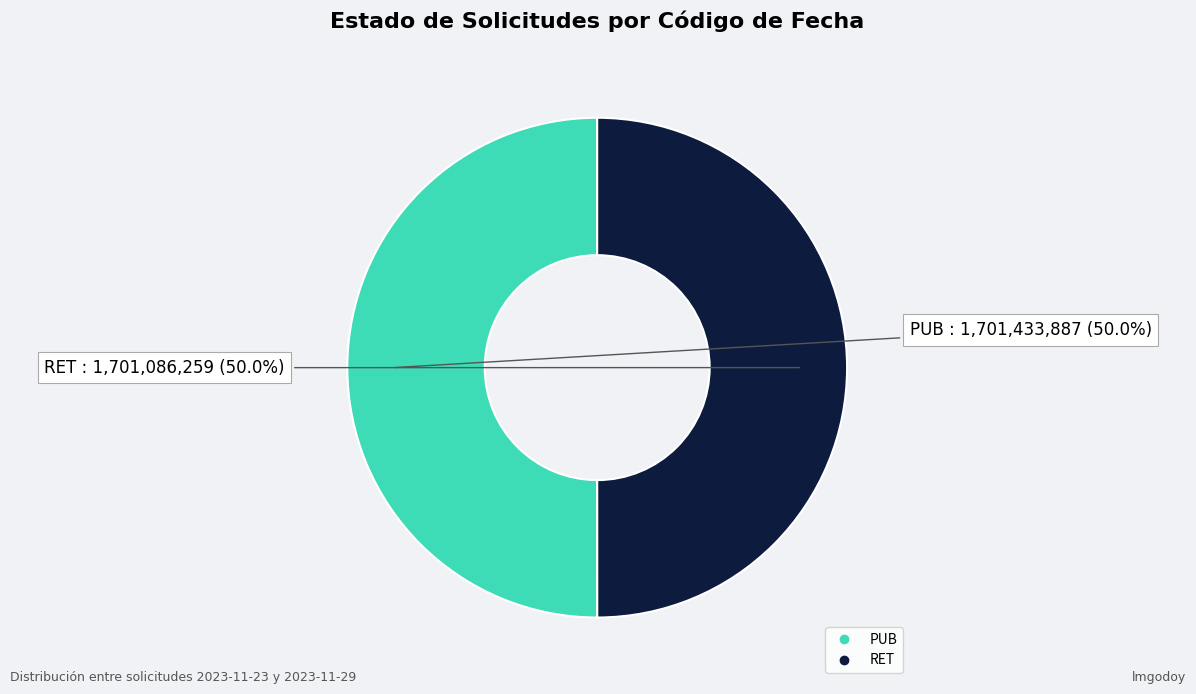

Do RET and PUB together represent more than half of the pie?

Yes